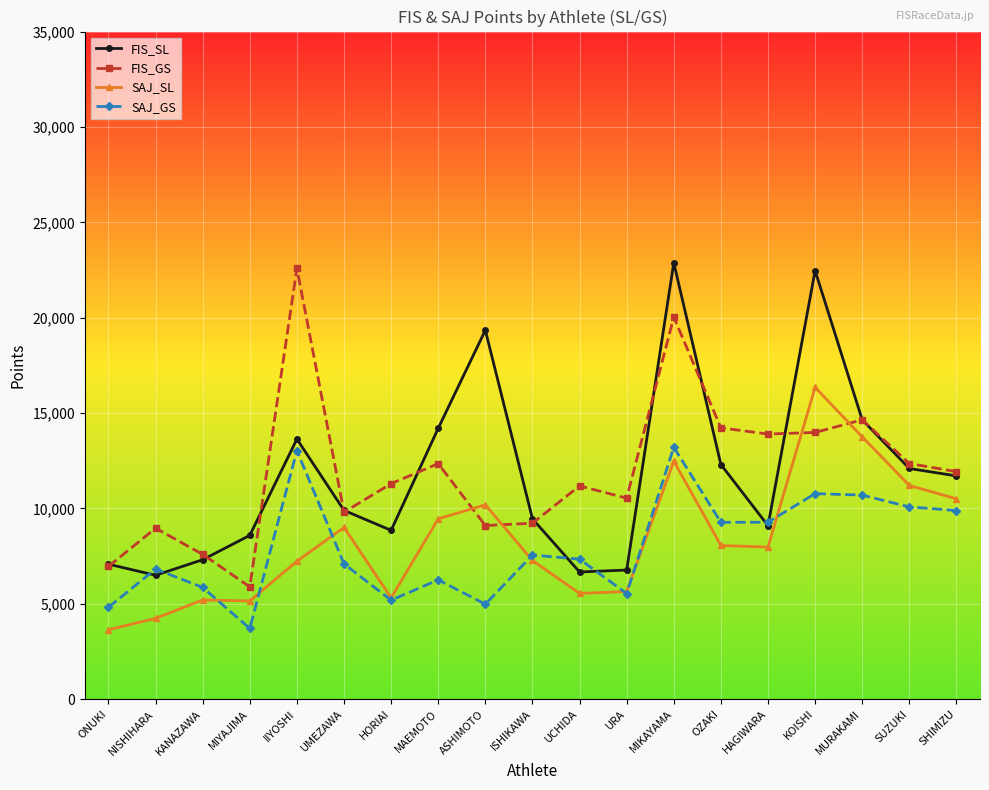

What position from the left is SUZUKI?

18